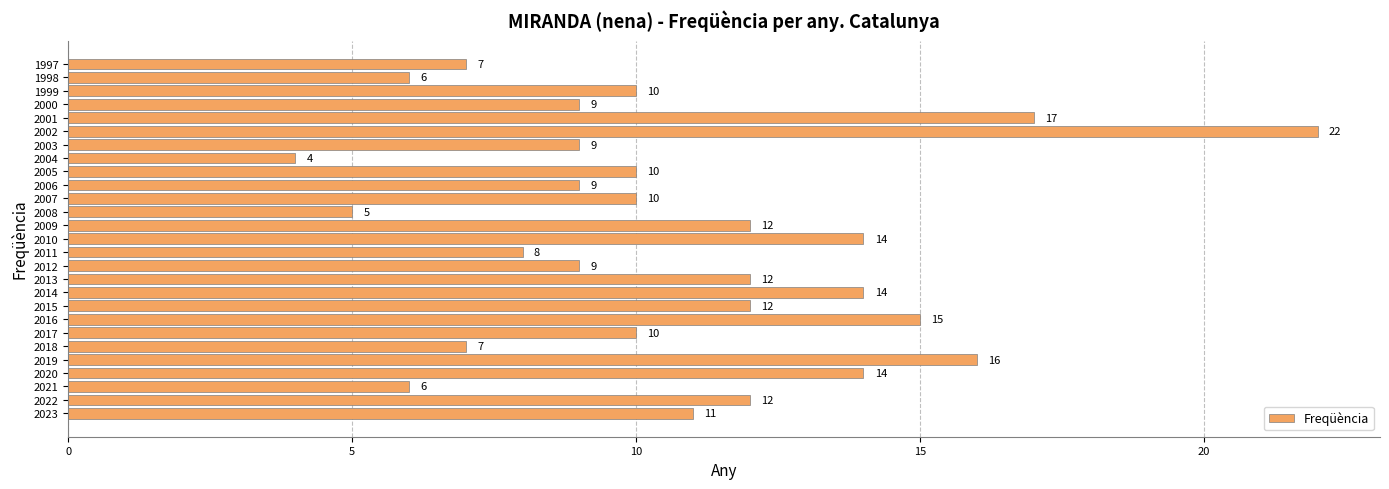

Does the chart contain any negative values?

No